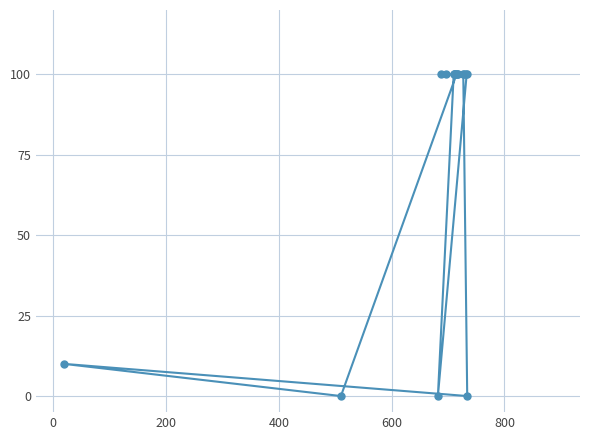

Does the chart display data point markers on the line(s)?

Yes